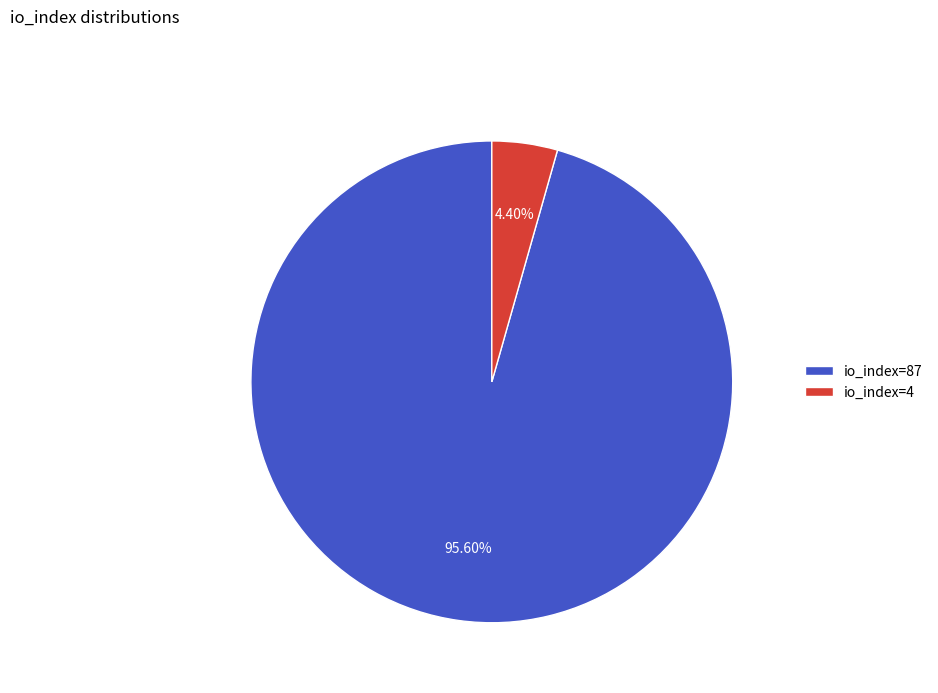

How many segments does this pie chart have?

2